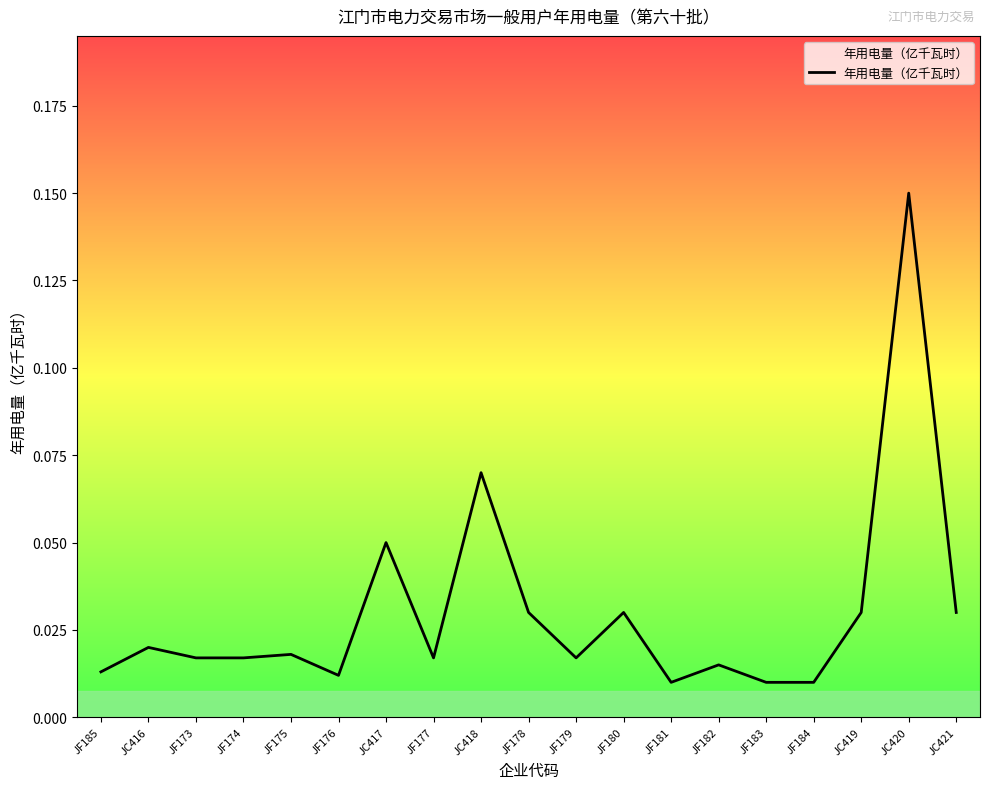

What position from the left is JF175?

5